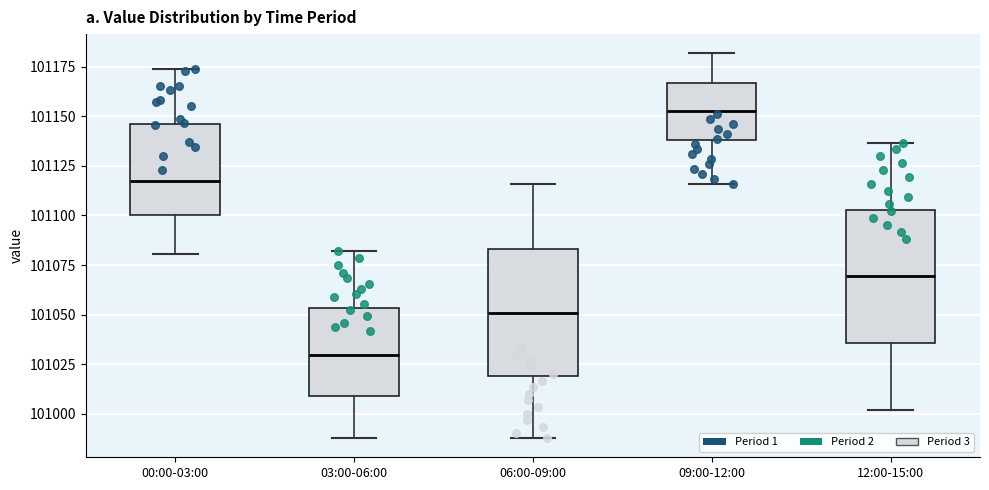

Reading left to right, read every box against the y-axis: the position of its median line, the range the box covers, and the ends of its whiskers. The values are not printed on the chart, so give them approximately, as read against the axis.

00:00-03:00: median 101115, box 101100 to 101145, whiskers 101080 to 101175
03:00-06:00: median 101030, box 101010 to 101055, whiskers 100990 to 101080
06:00-09:00: median 101050, box 101020 to 101085, whiskers 100990 to 101115
09:00-12:00: median 101150, box 101140 to 101165, whiskers 101115 to 101180
12:00-15:00: median 101070, box 101035 to 101105, whiskers 101000 to 101135